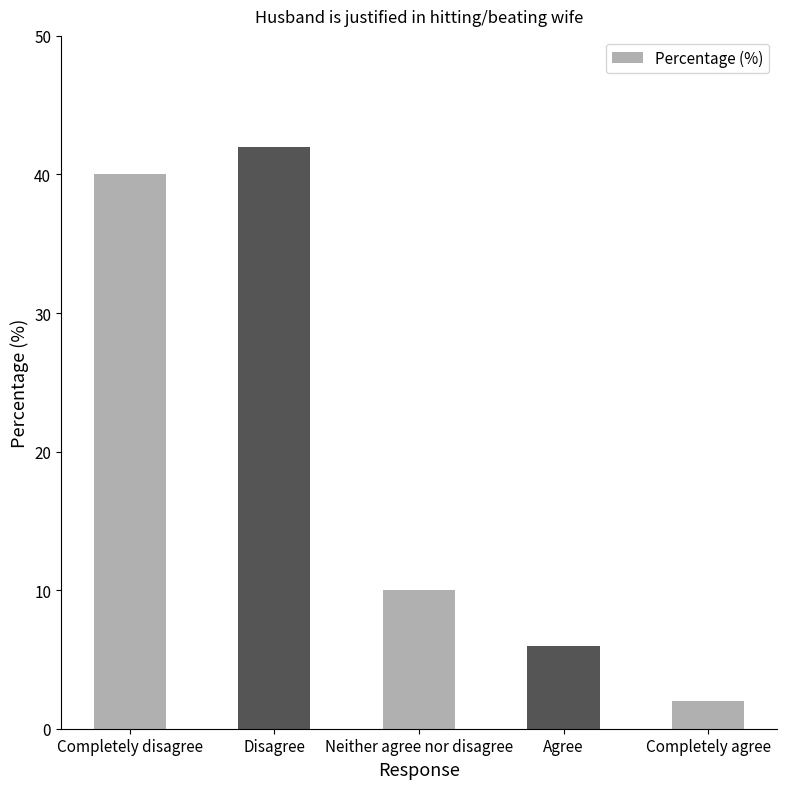

List the labels in order of value, smallest first.

Completely agree, Agree, Neither agree nor disagree, Completely disagree, Disagree